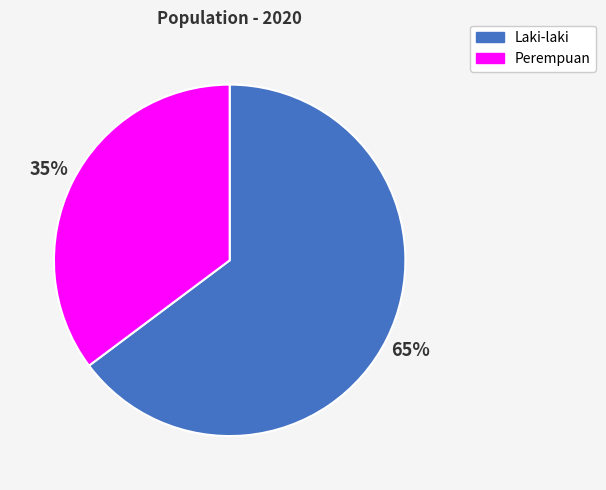

To the nearest percent, what is the difference between the Perempuan and Laki-laki slice percentages?

30%